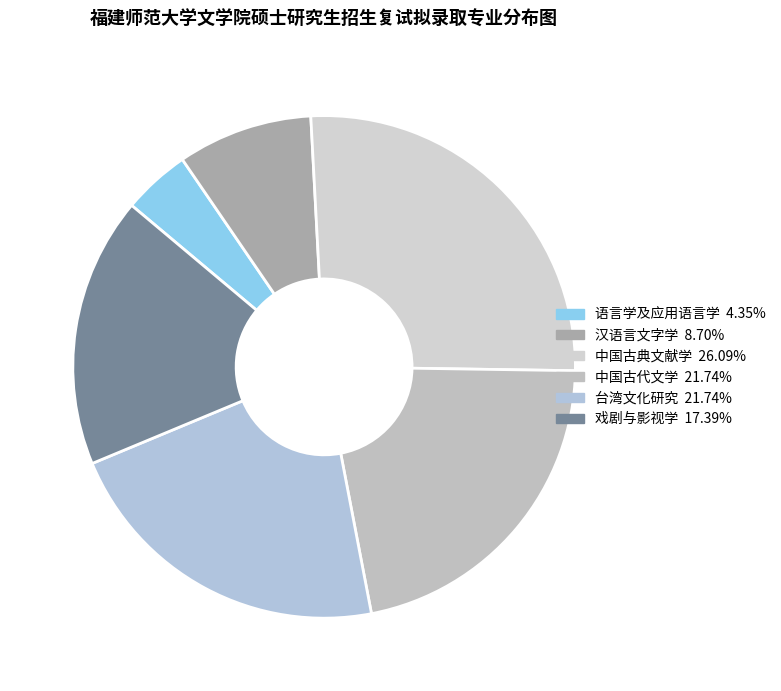

Which has a higher value, 中国古代文学 or 戏剧与影视学?

中国古代文学